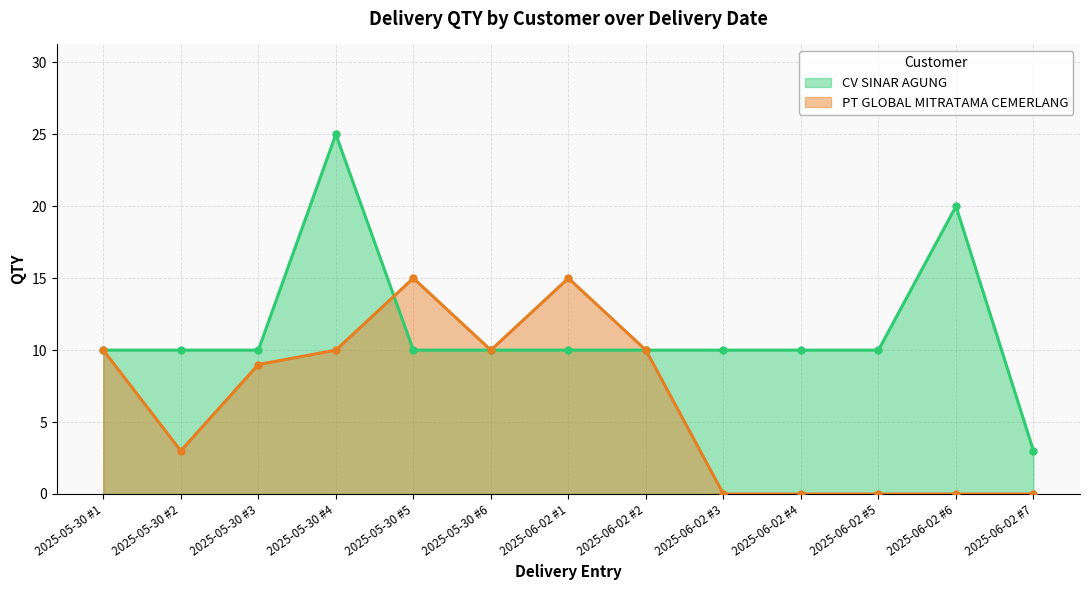

How many intersections are there between PT GLOBAL MITRATAMA CEMERLANG and CV SINAR AGUNG?

1